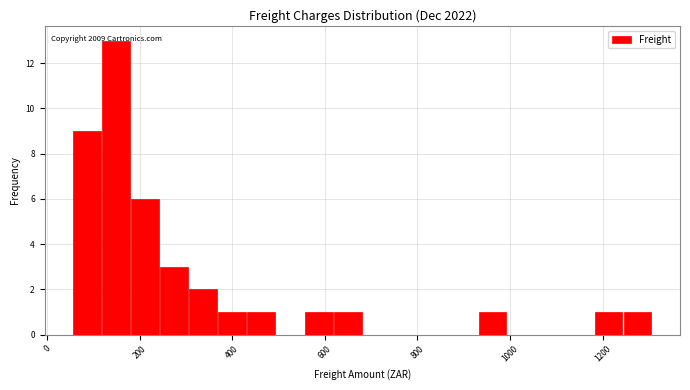

Around what value on the x-axis is the tallest bar? Give the approximate position of its centre, as read against the axis.

140